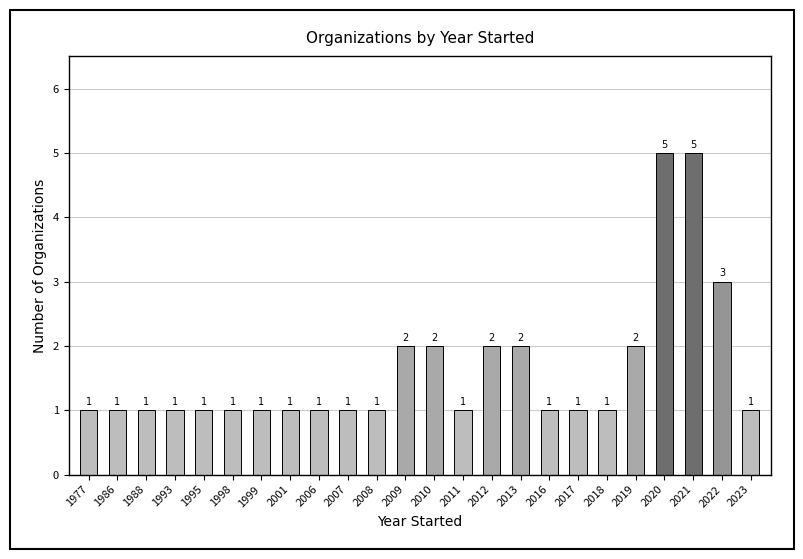

How many distinct data groups are displayed?

1